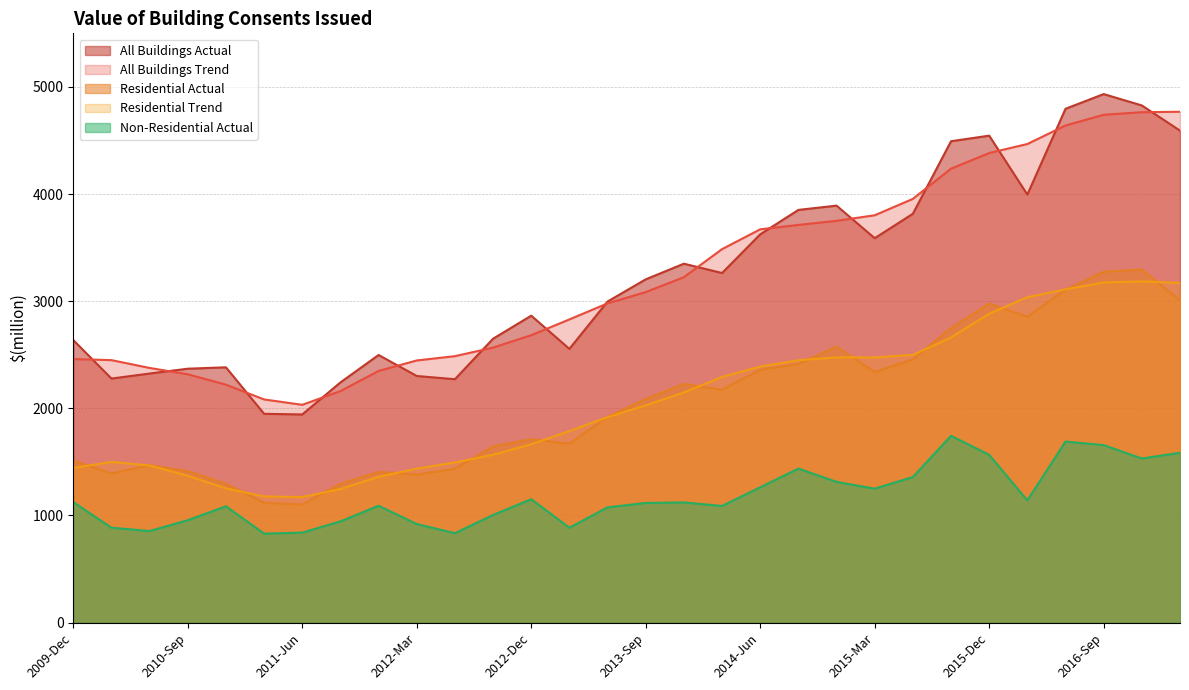

Is the value of Residential Actual at 2014-Dec greater than the value of Residential Trend at 2013-Jun?

Yes